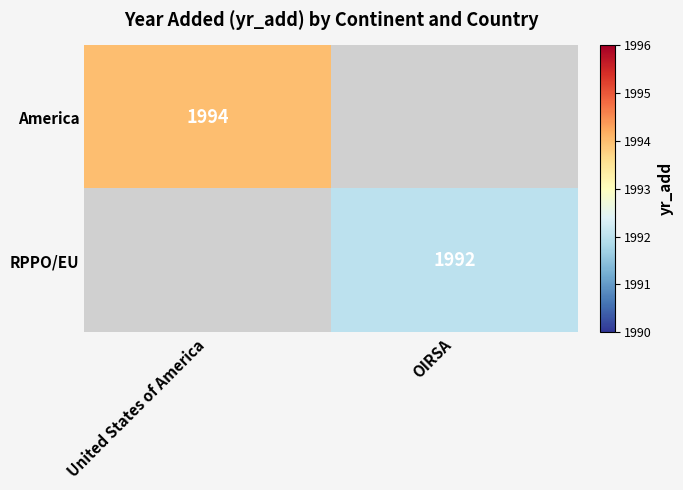

How many distinct data groups are displayed?

2